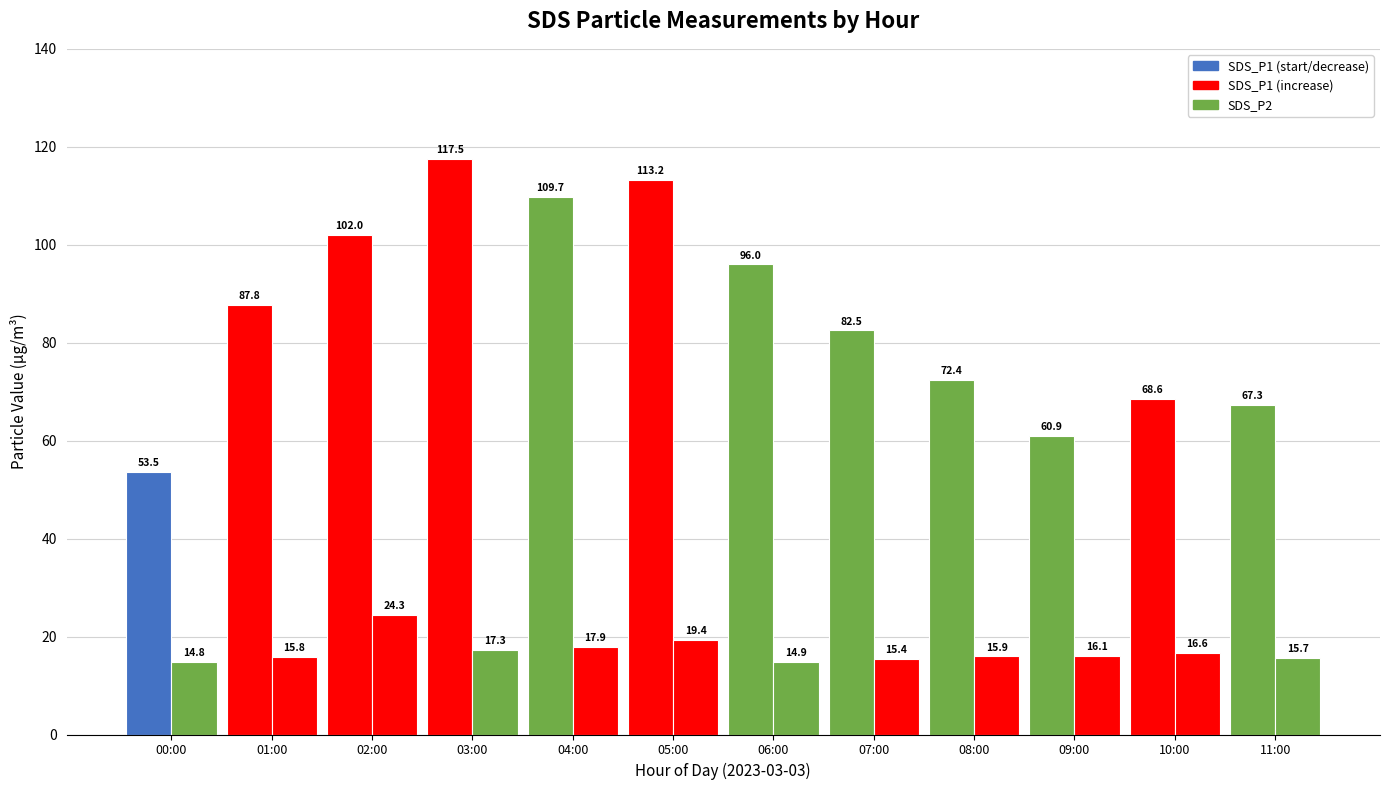

Reading left to right, list all the values displayed in this chart.

SDS_P1: 53.5	87.8	102.0	117.5	109.7	113.2	96.0	82.5	72.4	60.9	68.6	67.3
SDS_P2: 14.8	15.8	24.3	17.3	17.9	19.4	14.9	15.4	15.9	16.1	16.6	15.7